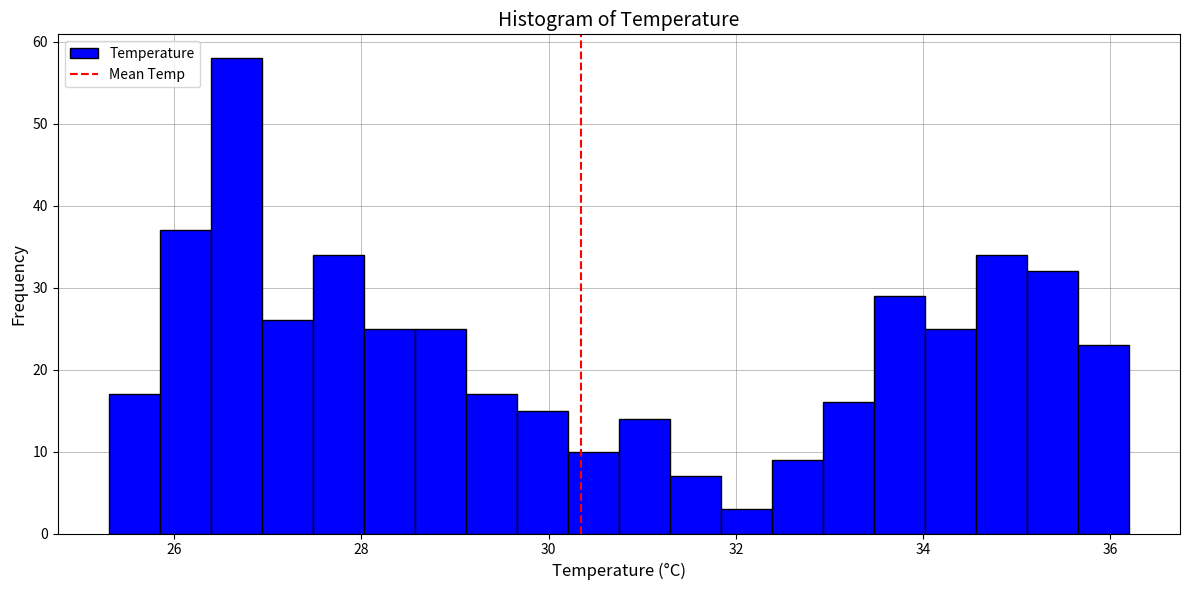

Read against the x-axis, roughly where is the centre of the tallest bar?

26.6